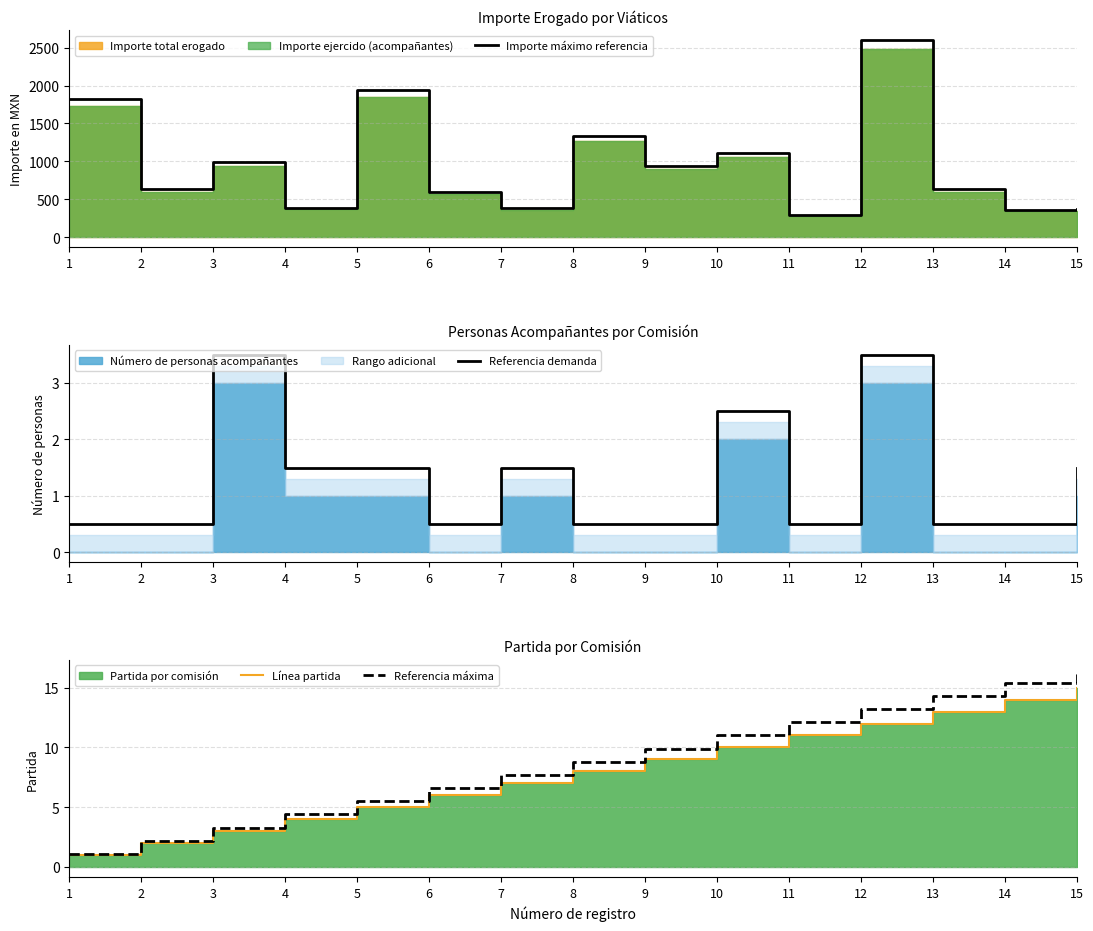

What is the maximum value for Referencia máxima?

16.5